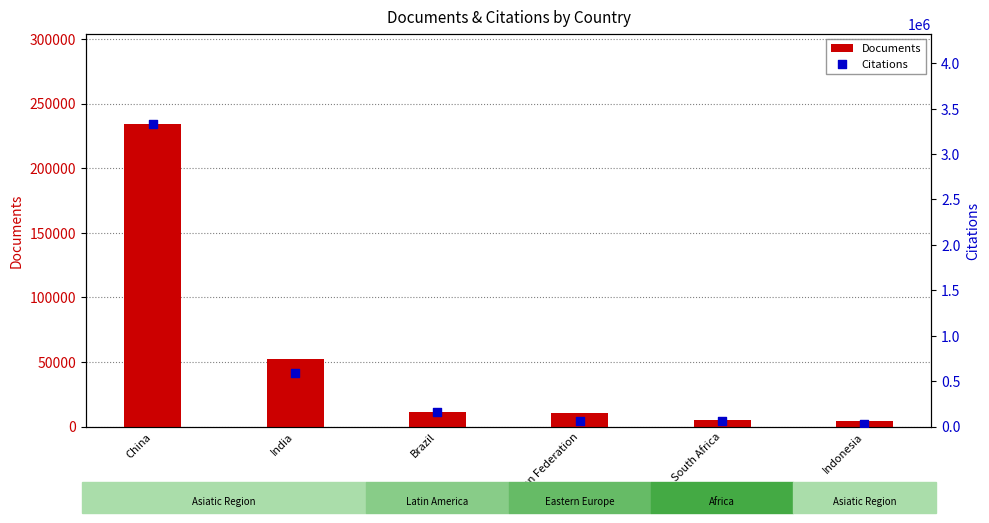

Which series contains the highest Y value?

Citations